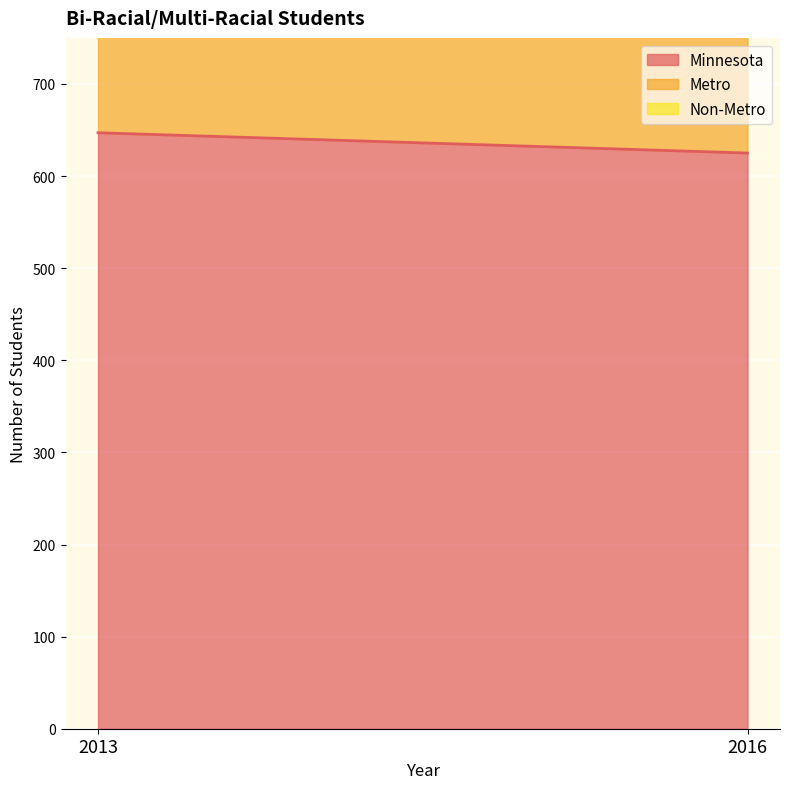

What is the total value across all series at 2013?

1294